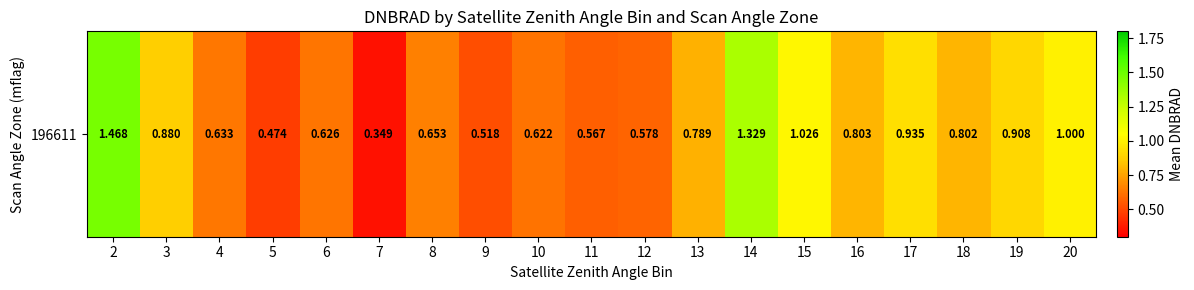

The value at 10 is 0.6. True or false?

True